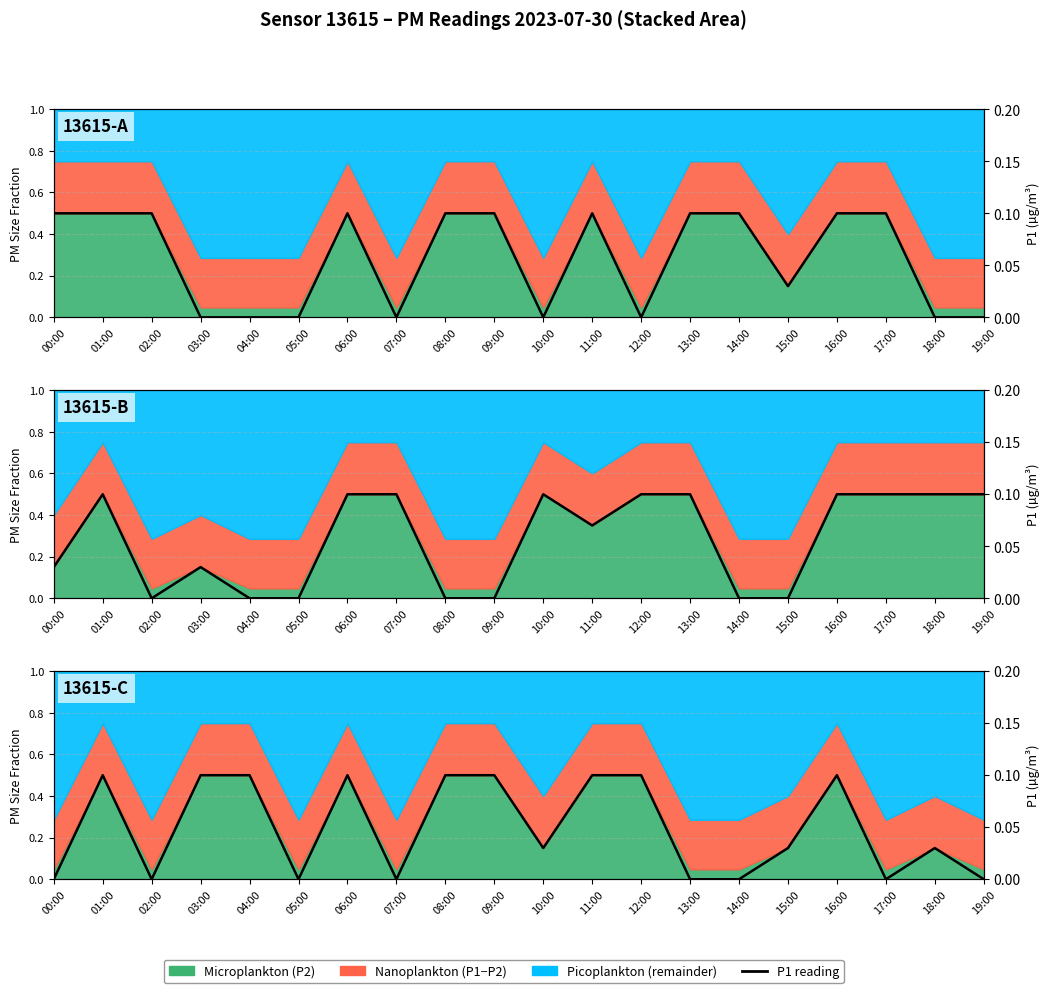

What is the difference between the maximum and minimum values?

0.1